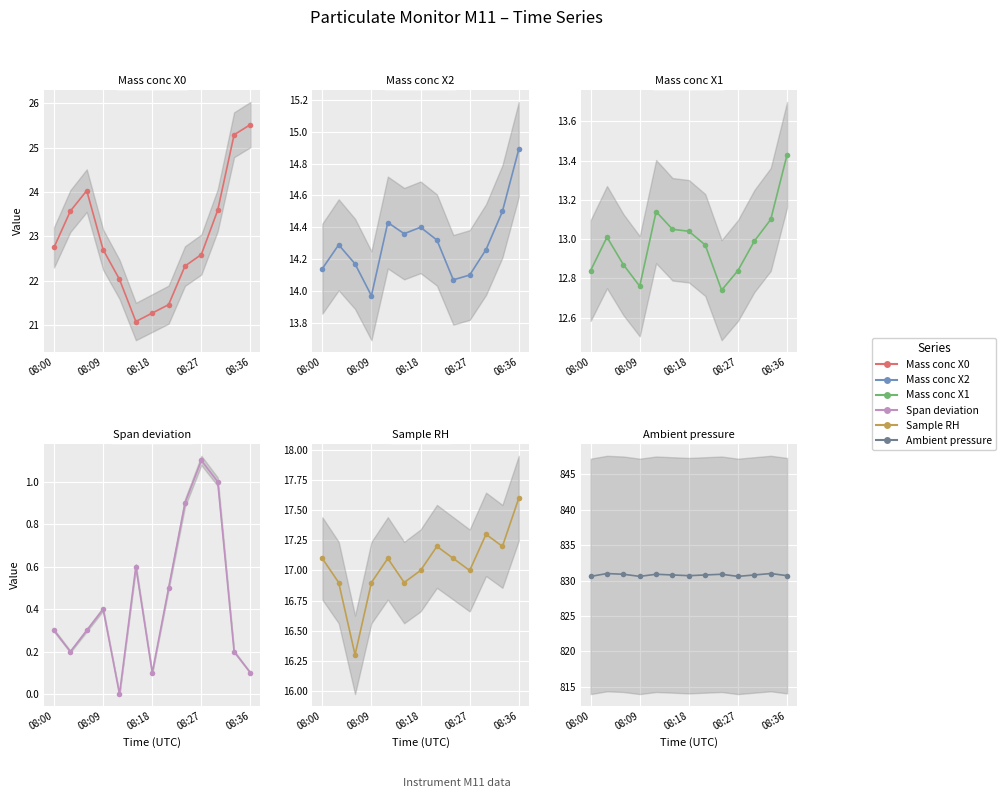

True or false: Mass conc X0 (μg/m³) has a value of 21.3 at 08:18.

True